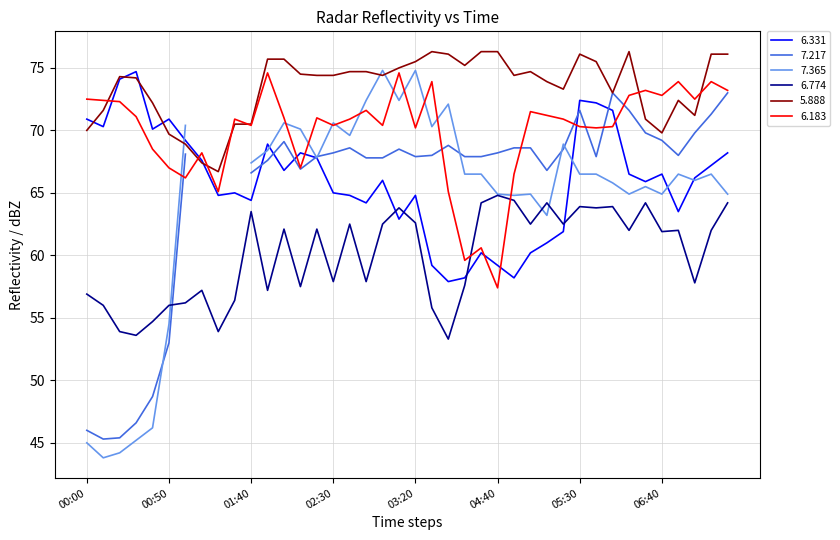

What is the value of the 6.331 point at the 25th from the left?

60.2